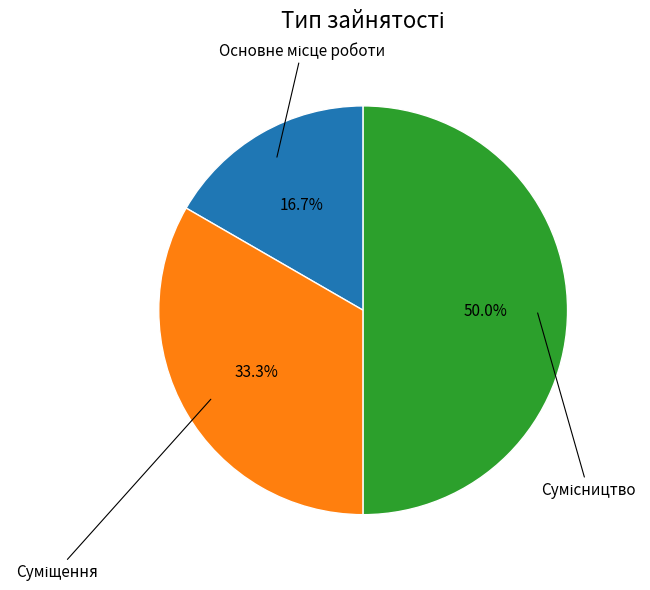

What is the smallest slice in the pie chart?

Основне місце роботи